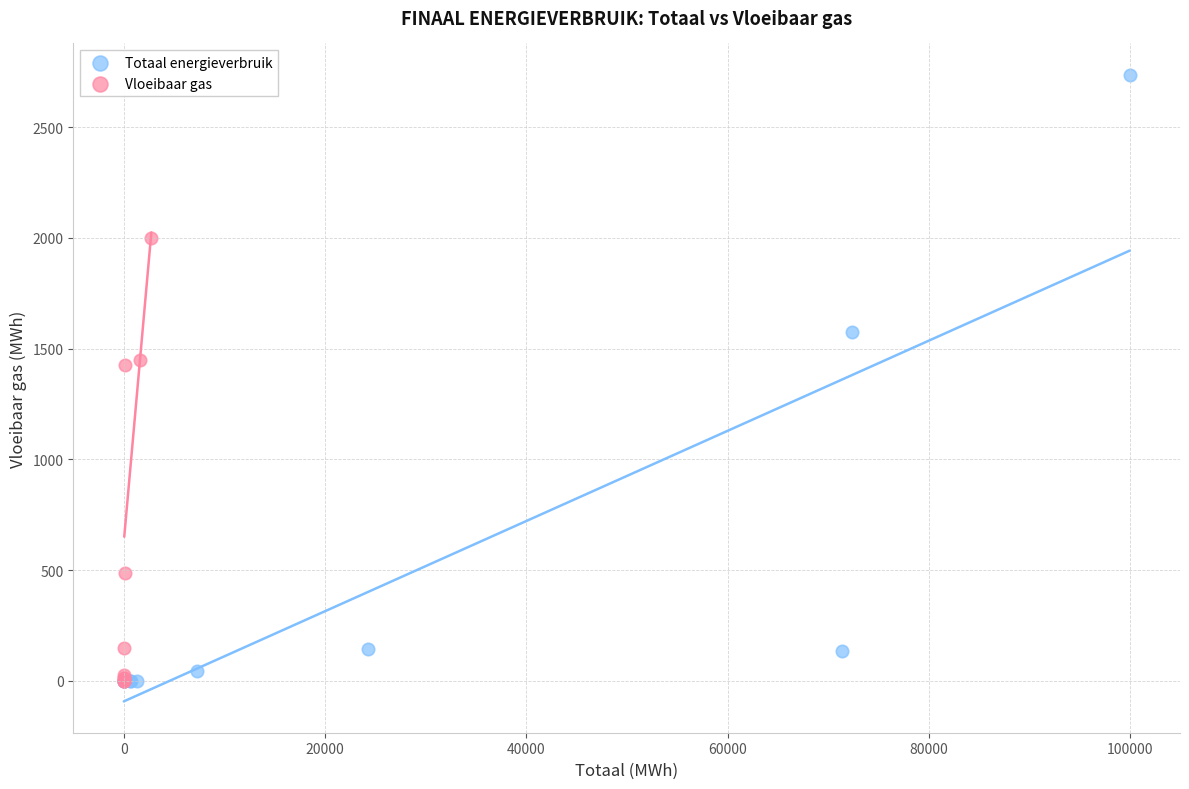

Which series has the largest Y range (max minus min)?

Totaal energieverbruik